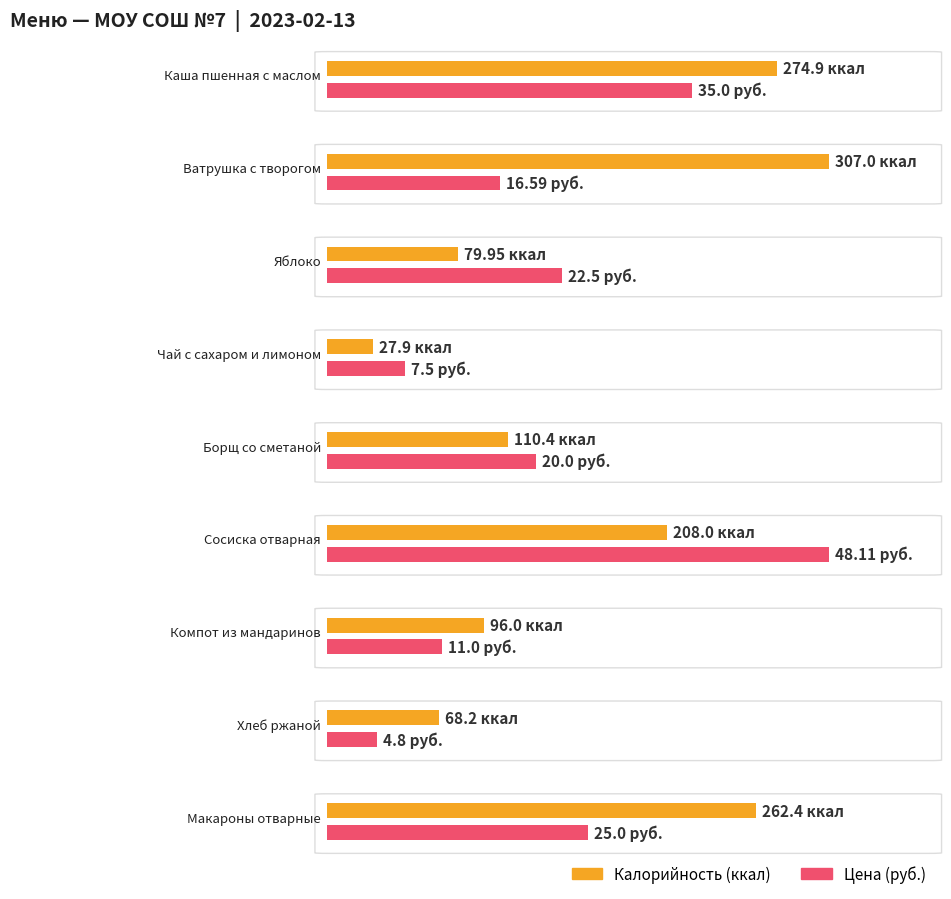

List the labels in order of value, smallest first.

Чай с сахаром и лимоном, Хлеб ржаной, Яблоко, Компот из мандаринов, Борщ со сметаной, Сосиска отварная, Макароны отварные, Каша пшенная с маслом, Ватрушка с творогом